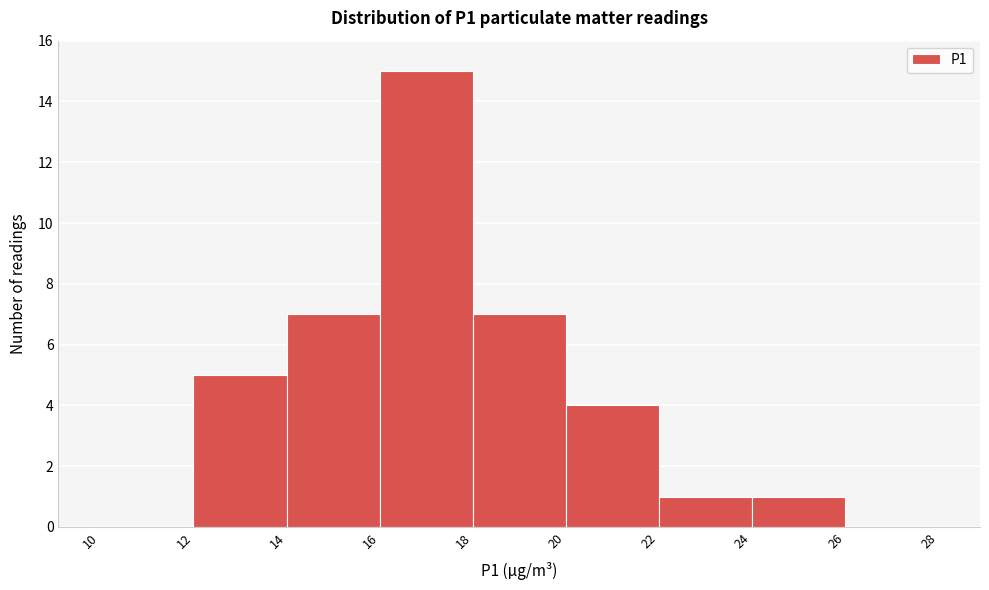

Reading left to right, transcribe this chart: for each bar, give the range it covers on the x-axis and its height. The values are not printed on the chart, so give them approximately, as read against the axis.

10 to 12: 0
12 to 14: 5
14 to 16: 7
16 to 18: 15
18 to 20: 7
20 to 22: 4
22 to 24: 1
24 to 26: 1
26 to 28: 0